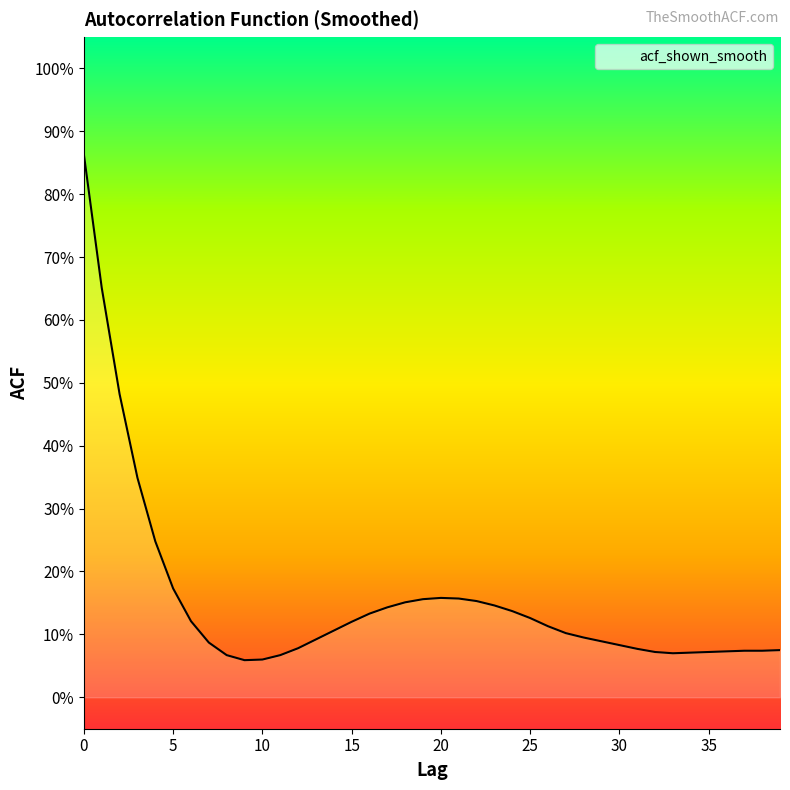

Does the chart display data point markers on the line(s)?

No